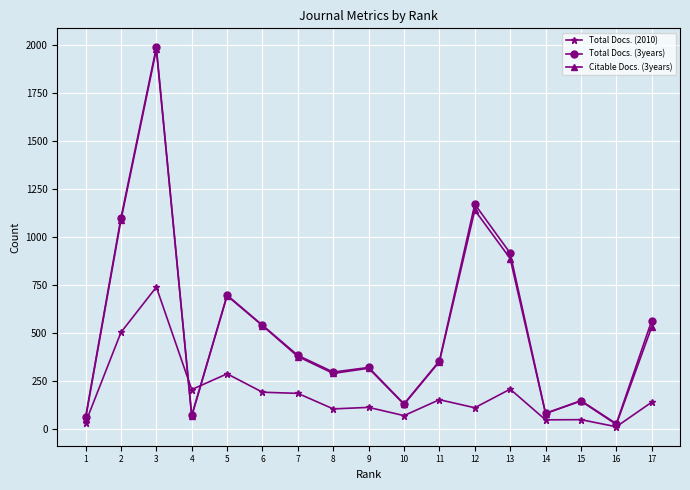

True or false: Total Docs. (2010) has more than 0 interior local peaks.

True